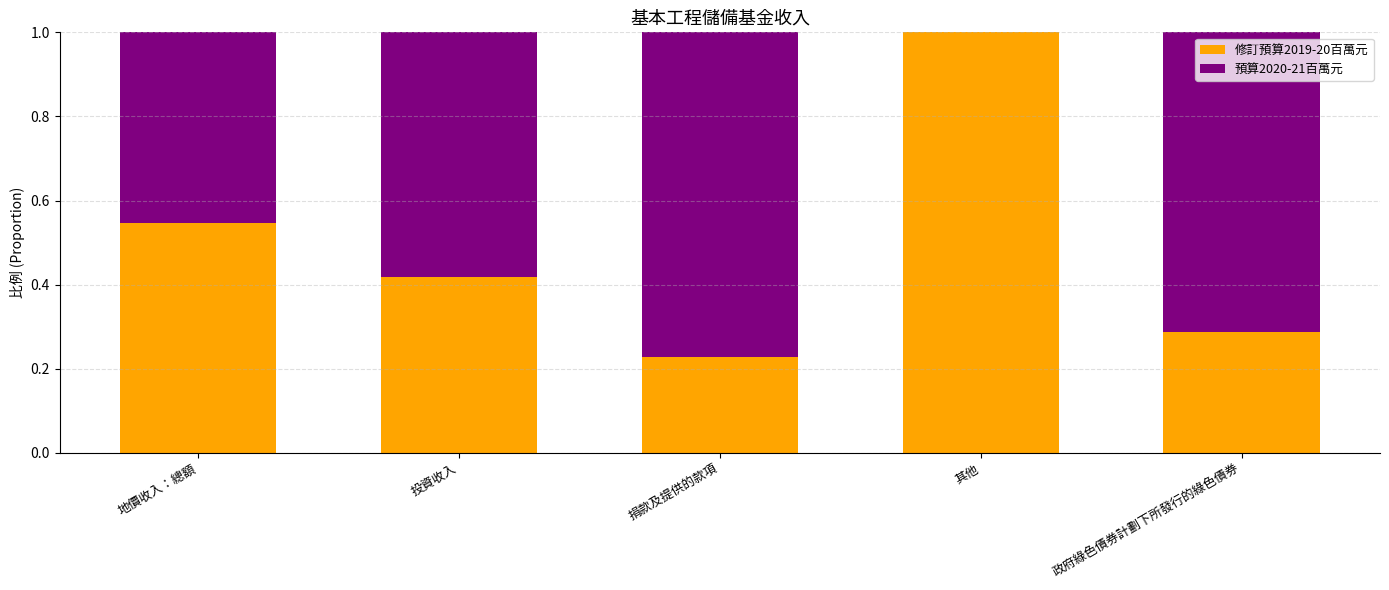

Is it true that 修訂預算2019-20百萬元 equals 0.2 at 政府綠色債券計劃下所發行的綠色債券?

False